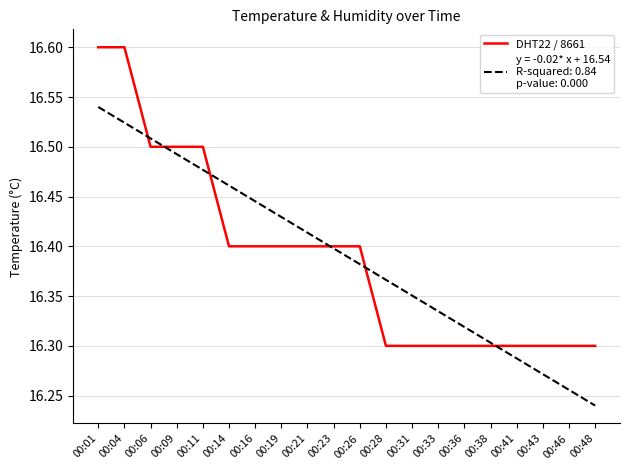

Which label corresponds to the smallest value in the chart?

00:48